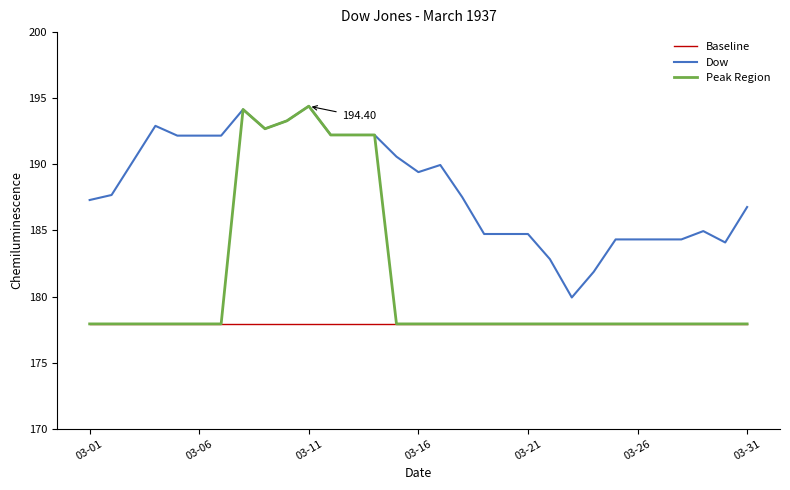

True or false: Dow and Baseline intersect in this chart.

False